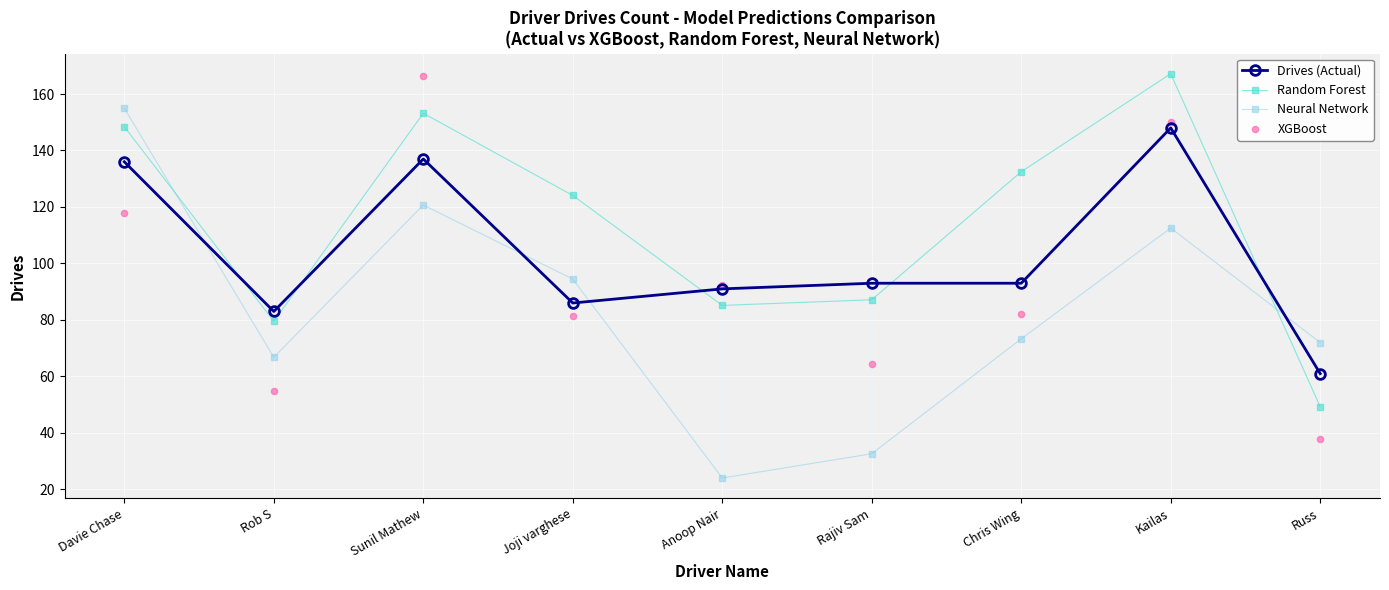

Which series contains the lowest Y value?

Neural Network